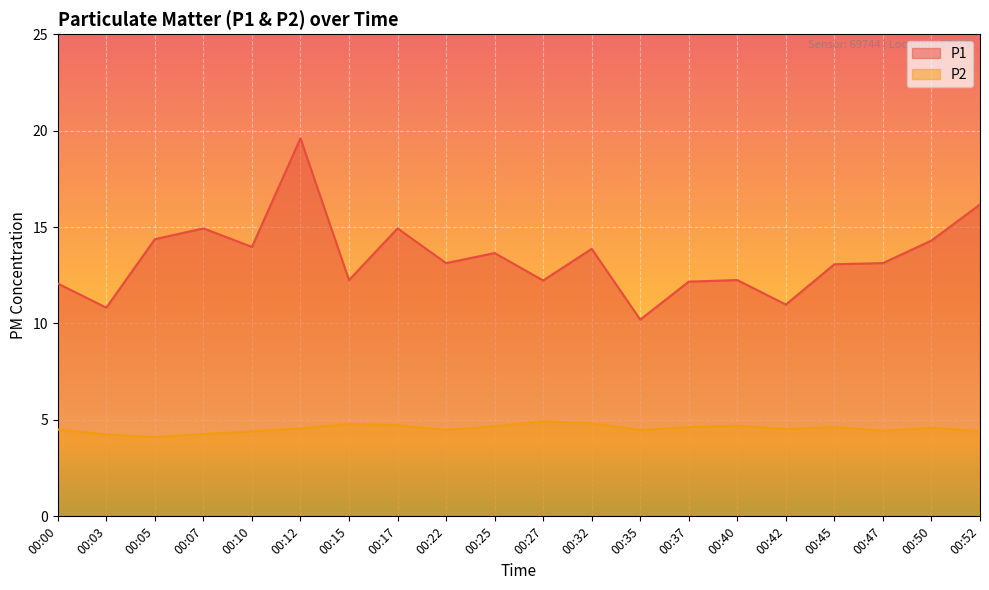

Is the value of P2 at 00:22 greater than the value of P1 at 00:07?

No